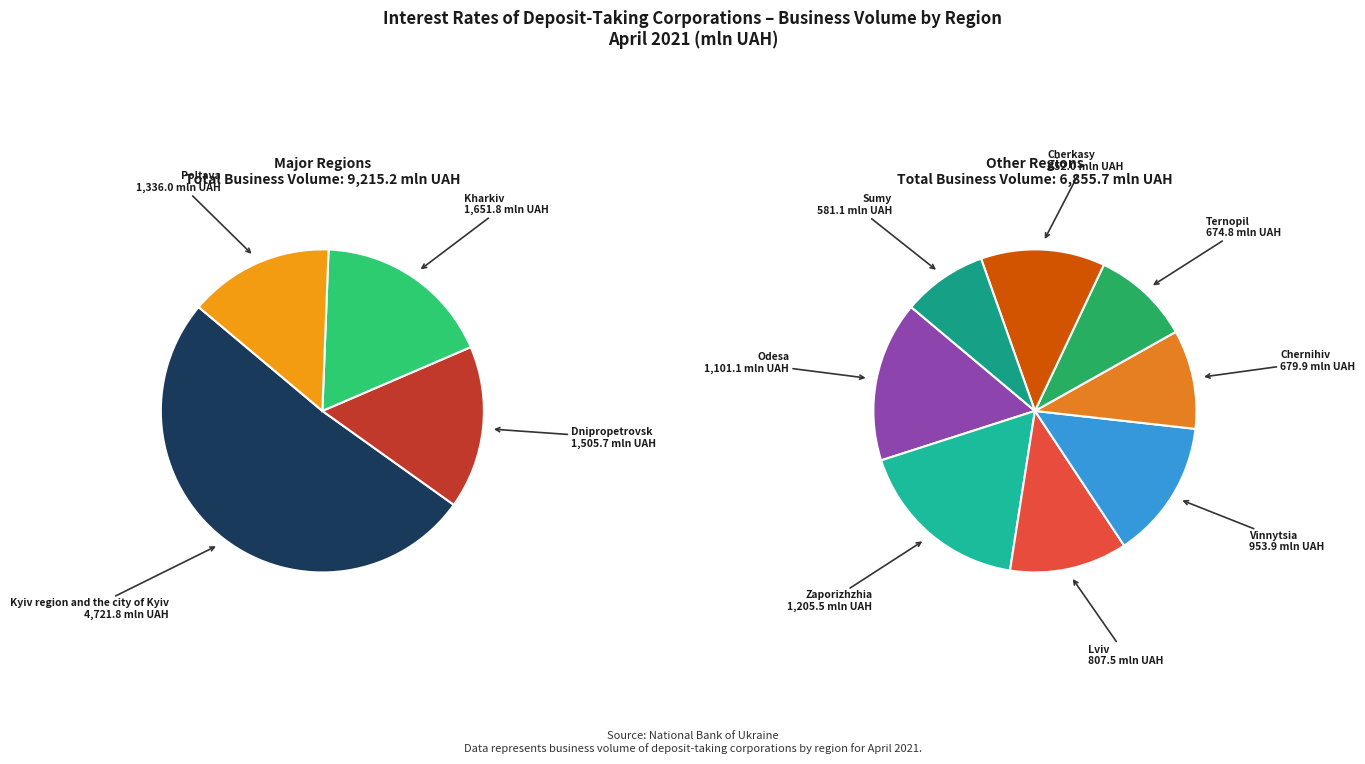

Which has a higher value, Chernihiv or Poltava?

Poltava